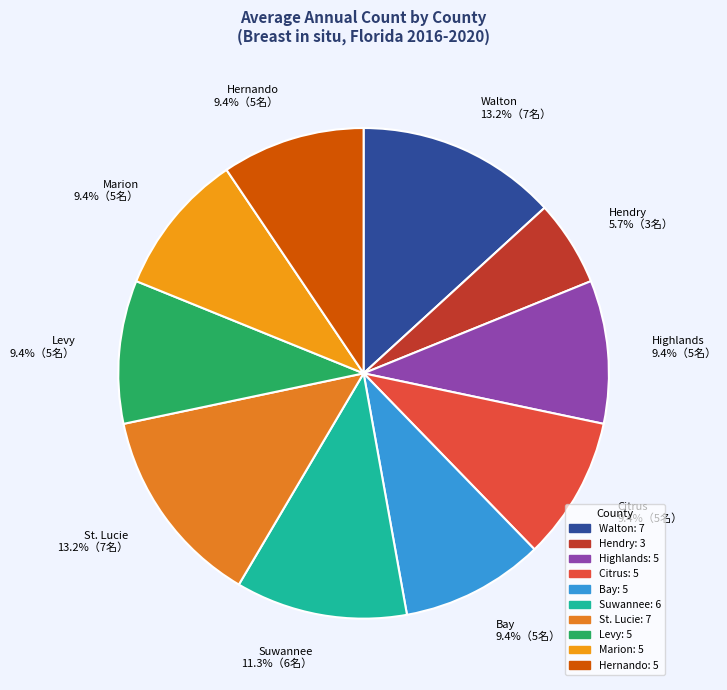

Which category has the smallest portion of the pie?

Hendry